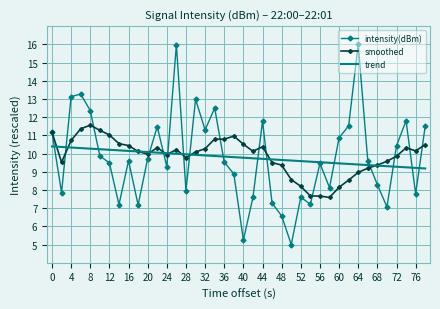

What is the minimum value for trend?

9.2